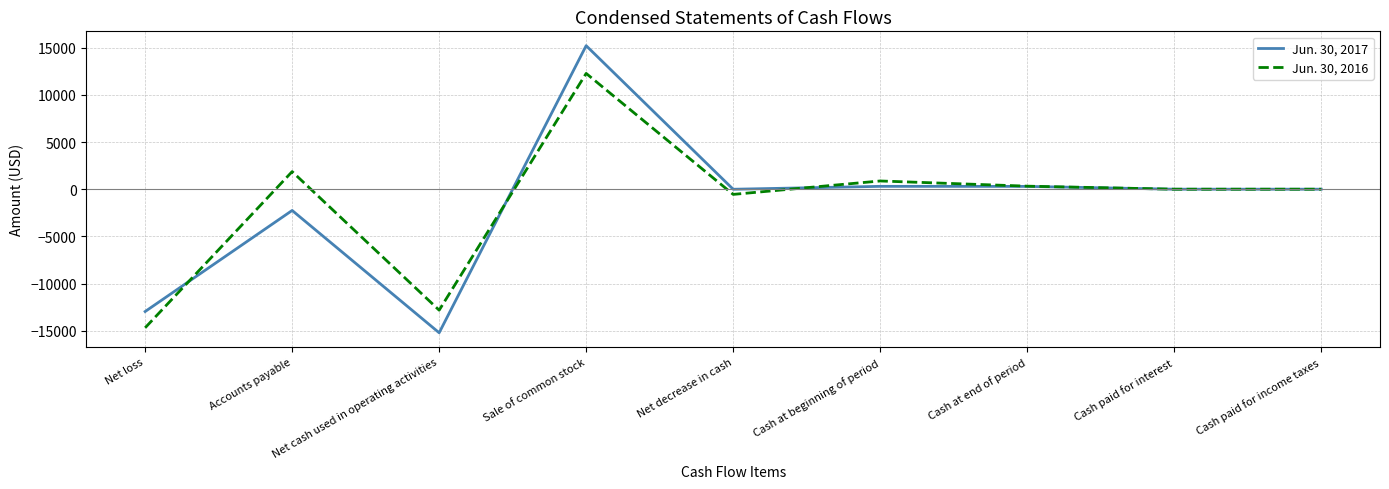

What is the total value across all series at Net loss?

-27662